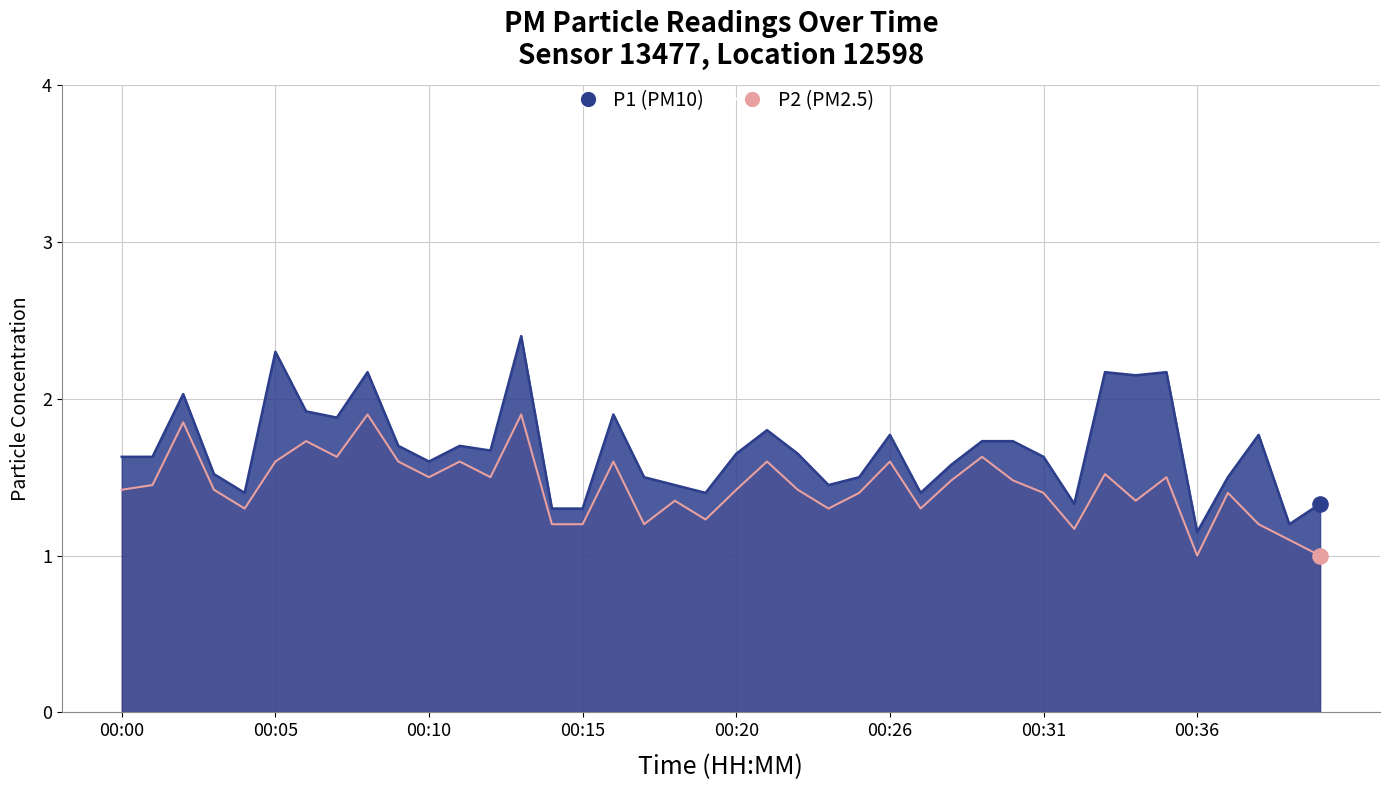

Which series contains the lowest Y value?

P2